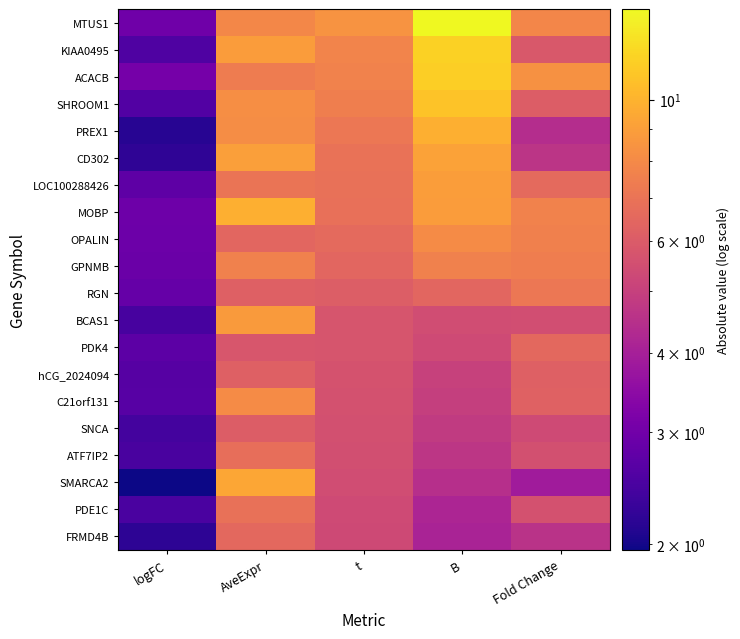

Reading left to right, list all the values displayed in this chart.

MTUS1: logFC=3.0	AveExpr=7.9	t=8.5	B=13.9	Fold Change=7.9
KIAA0495: logFC=2.6	AveExpr=8.9	t=7.7	B=11.6	Fold Change=5.9
ACACB: logFC=3.1	AveExpr=7.4	t=7.7	B=11.4	Fold Change=8.3
SHROOM1: logFC=2.6	AveExpr=8.2	t=7.5	B=10.8	Fold Change=6.0
PREX1: logFC=2.1	AveExpr=8.2	t=7.2	B=9.8	Fold Change=4.4
CD302: logFC=2.2	AveExpr=9.0	t=7.0	B=9.2	Fold Change=4.6
LOC100288426: logFC=2.7	AveExpr=7.0	t=6.9	B=9.0	Fold Change=6.6
MOBP: logFC=2.9	AveExpr=9.8	t=6.9	B=8.9	Fold Change=7.7
OPALIN: logFC=2.9	AveExpr=6.4	t=6.6	B=8.1	Fold Change=7.6
GPNMB: logFC=2.9	AveExpr=7.6	t=6.5	B=7.6	Fold Change=7.5
RGN: logFC=2.8	AveExpr=6.2	t=6.1	B=6.4	Fold Change=7.2
BCAS1: logFC=2.4	AveExpr=8.8	t=5.8	B=5.4	Fold Change=5.5
PDK4: logFC=2.7	AveExpr=5.8	t=5.7	B=5.4	Fold Change=6.5
hCG_2024094: logFC=2.6	AveExpr=6.2	t=5.6	B=5.1	Fold Change=6.2
C21orf131: logFC=2.6	AveExpr=8.1	t=5.6	B=5.0	Fold Change=6.2
SNCA: logFC=2.4	AveExpr=6.1	t=5.6	B=4.8	Fold Change=5.4
ATF7IP2: logFC=2.5	AveExpr=6.8	t=5.5	B=4.7	Fold Change=5.6
SMARCA2: logFC=2.0	AveExpr=9.3	t=5.4	B=4.5	Fold Change=3.9
PDE1C: logFC=2.5	AveExpr=6.9	t=5.4	B=4.2	Fold Change=5.6
FRMD4B: logFC=2.2	AveExpr=6.6	t=5.3	B=4.1	Fold Change=4.6